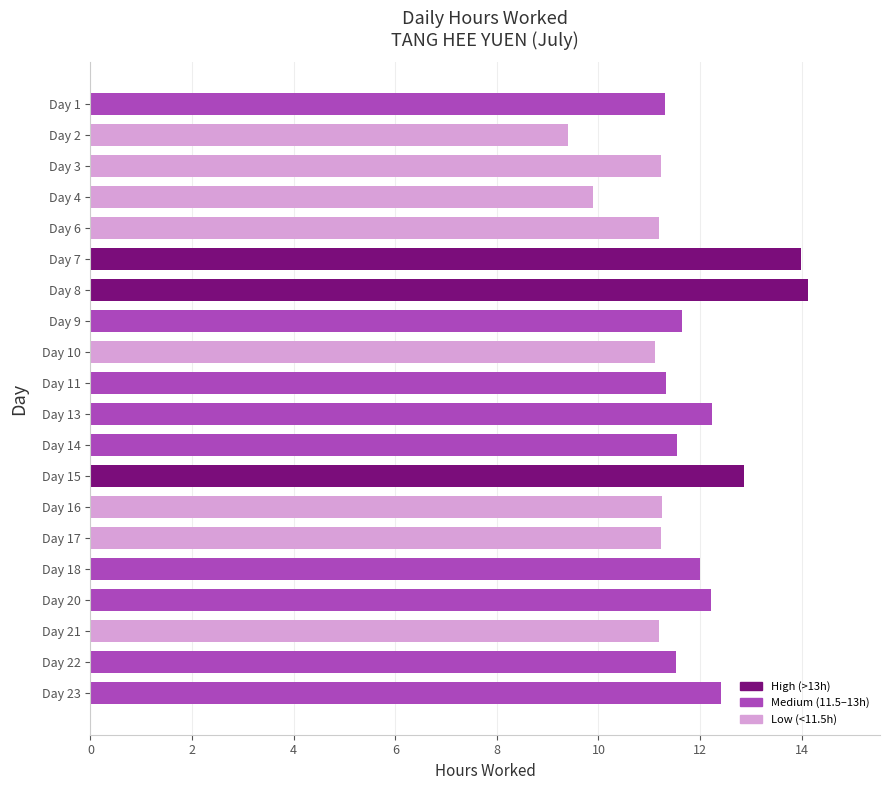

Approximately how many times larger is the value at Day 22 compared to Day 16?

1.0